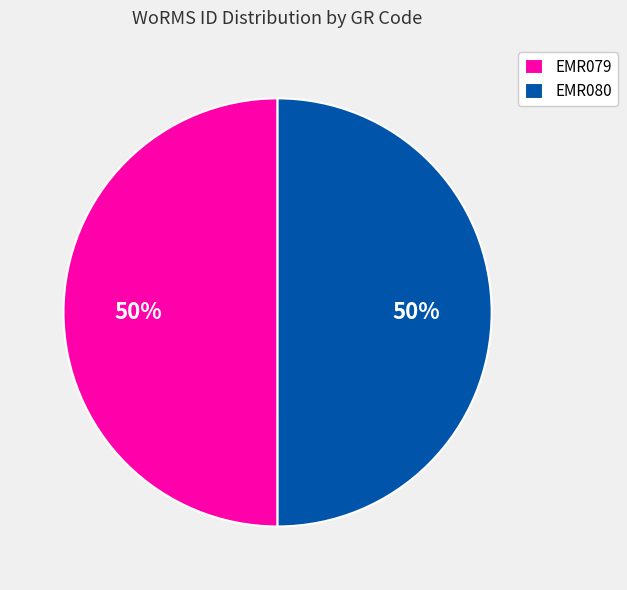

Approximately how many times larger is the value at EMR079 compared to EMR080?

1.0